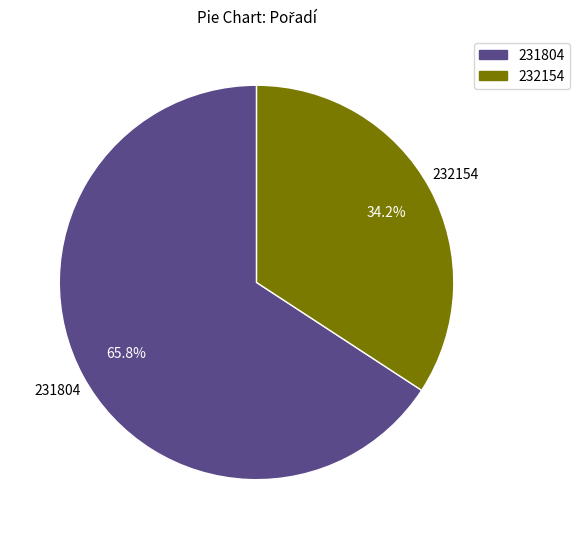

Combined, do 231804 and 232154 account for over 50%?

Yes